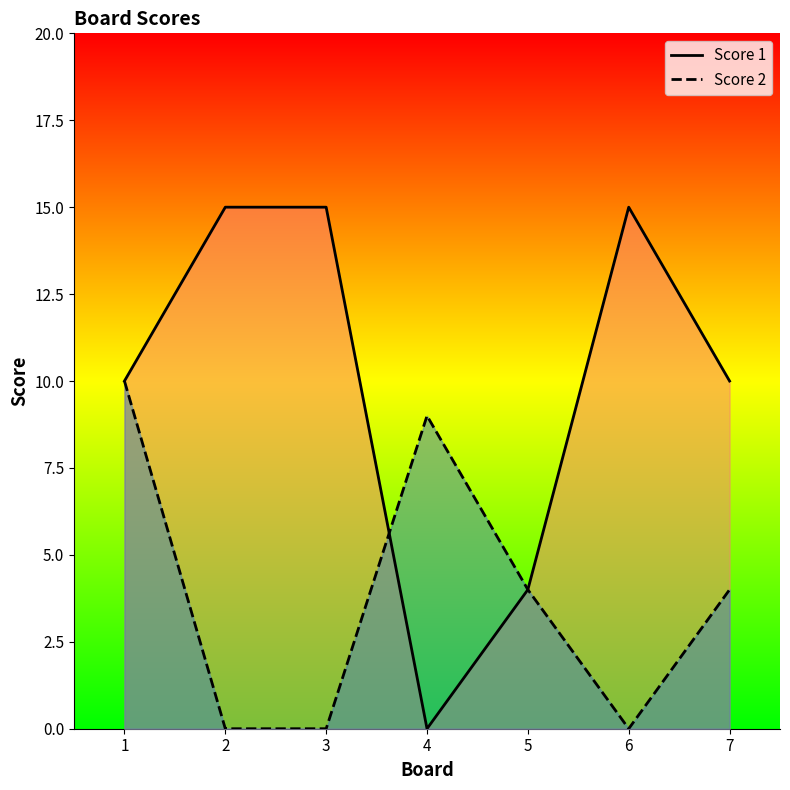

Does the chart have visible grid lines?

No